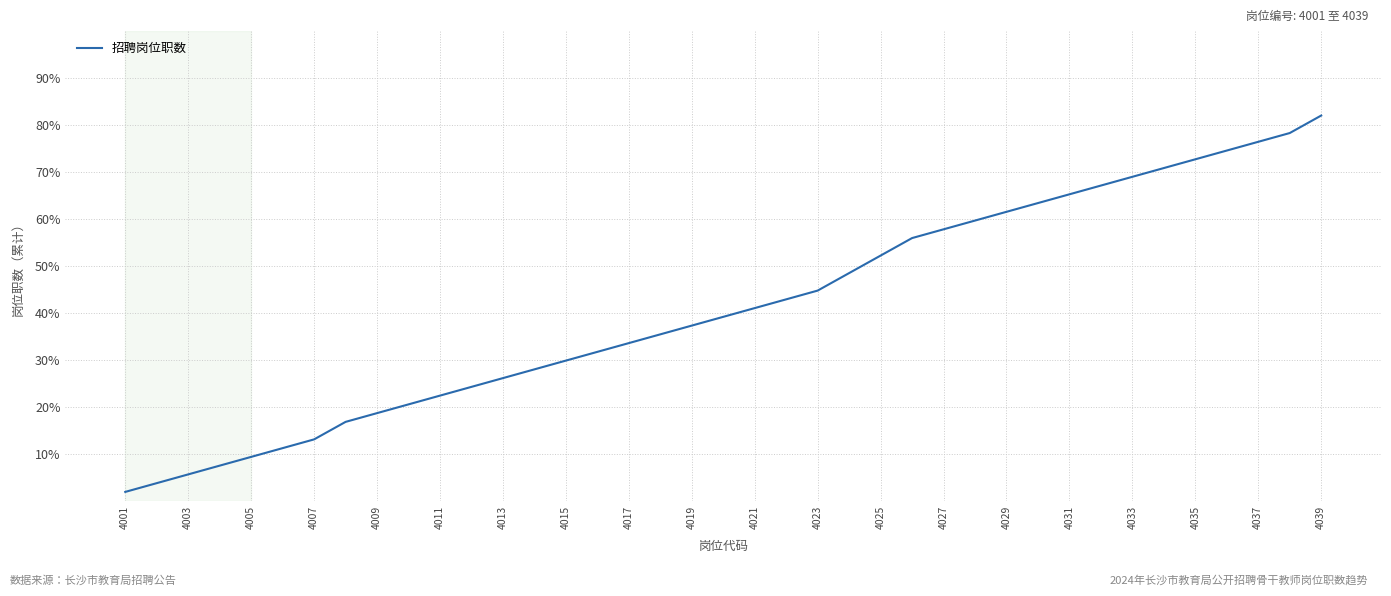

What is the difference between the maximum and minimum values?

80.1